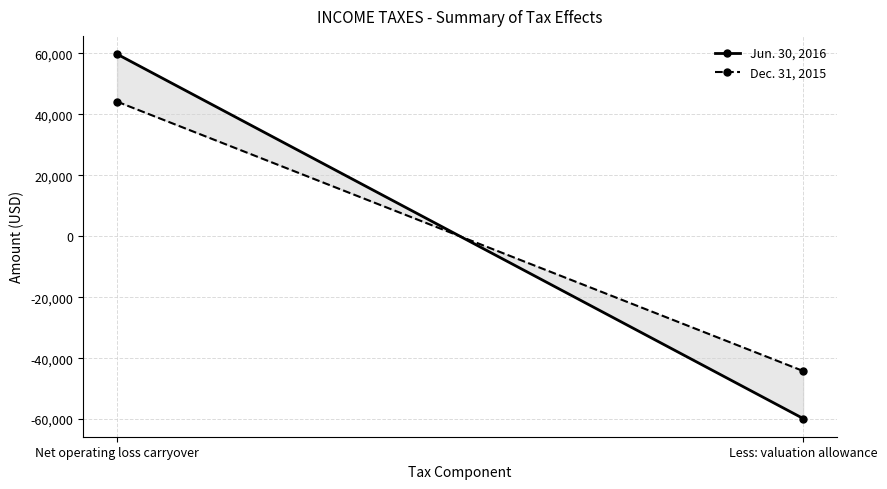

What value does the Dec. 31, 2015 series have at Less: valuation allowance?

-44205